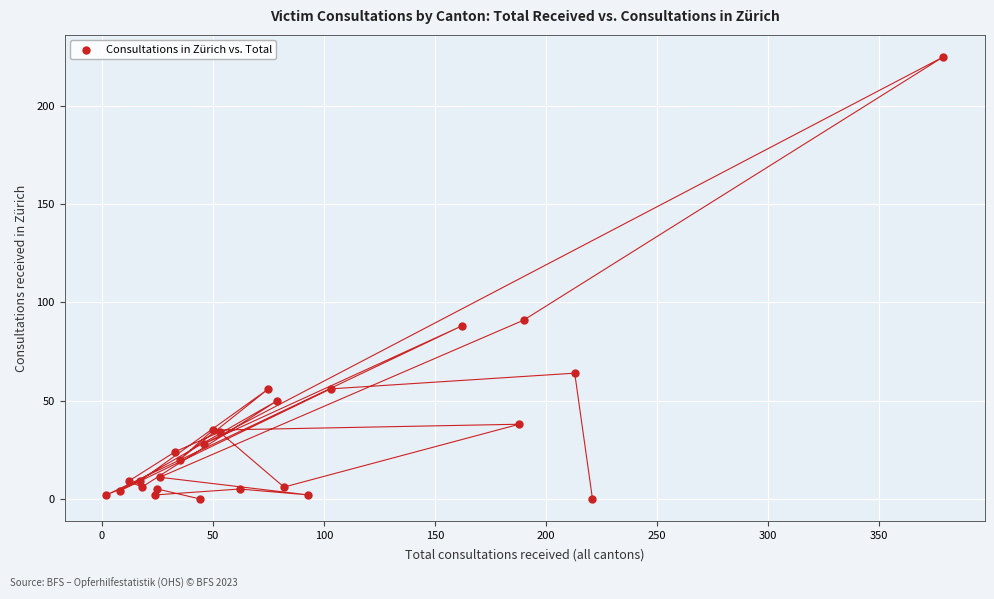

What Y value in the scatter plot is closest to 112?

91